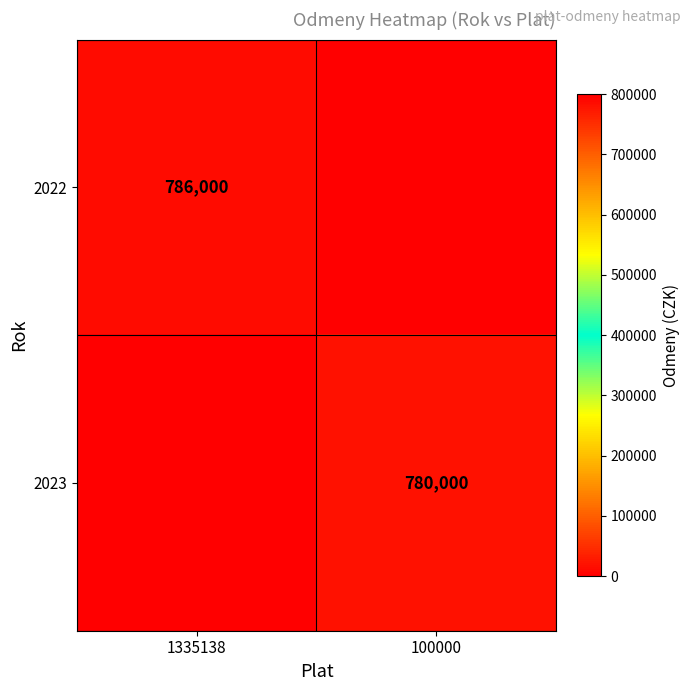

Is the value of 2023 at 100000 greater than the value of 2022 at 1335138?

No